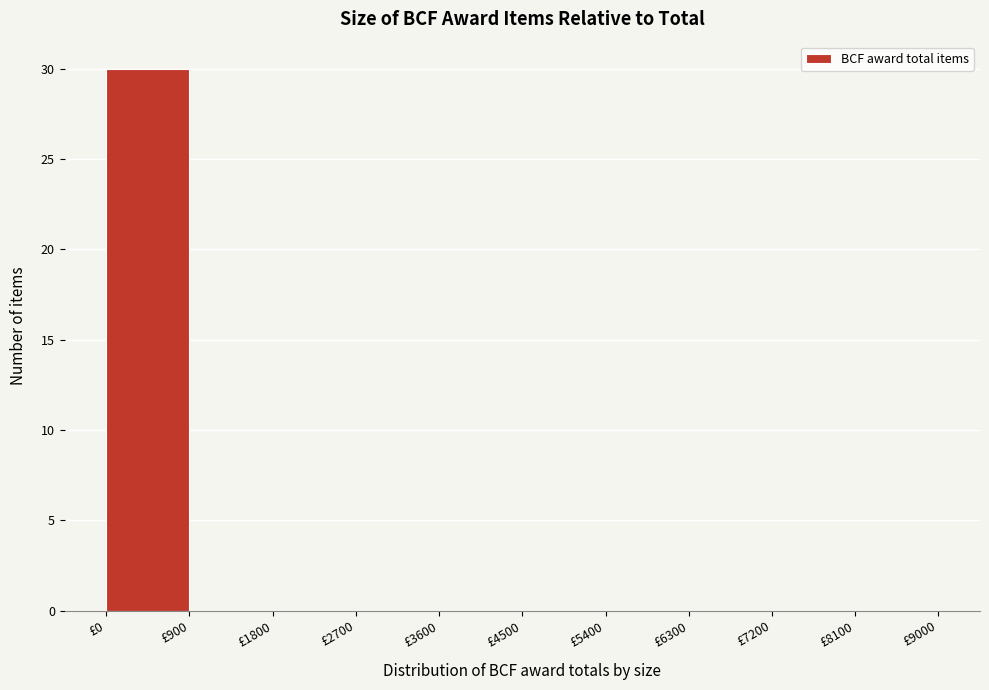

What is the height of the bar covering 0 to 900 on the x-axis? The values are not printed on the chart, so give them approximately, as read against the axis.

30